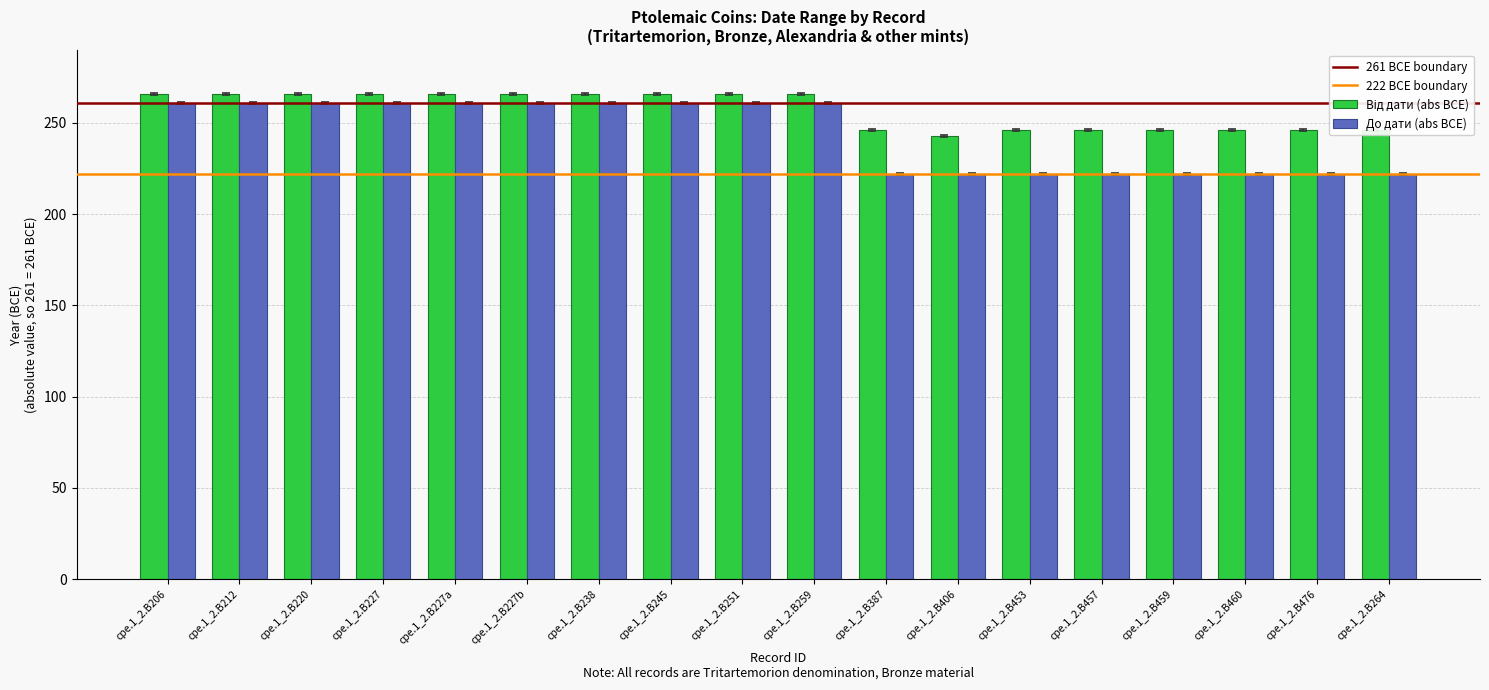

How many data points in До дати (abs BCE) are less than 261?

8